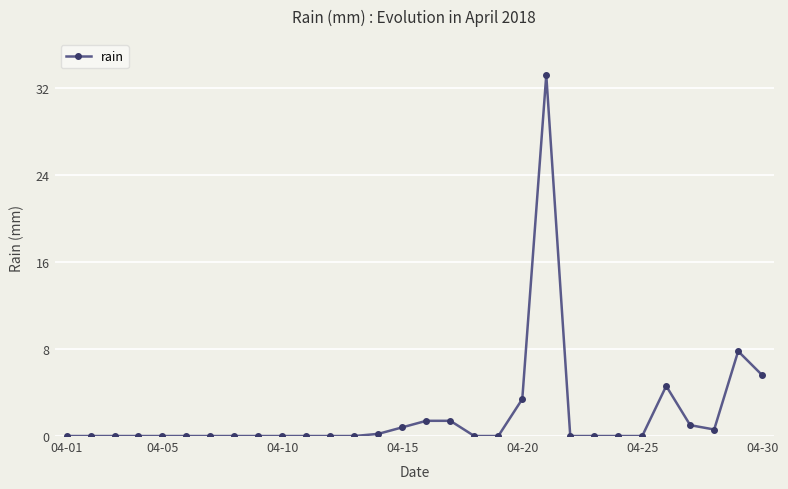

Reading left to right, list all the values displayed in this chart.

0.0	0.0	0.0	0.0	0.0	0.0	0.0	0.0	0.0	0.0	0.0	0.0	0.0	0.2	0.8	1.4	1.4	0.0	0.0	3.4	33.2	0.0	0.0	0.0	0.0	4.6	1.0	0.6	7.8	5.6